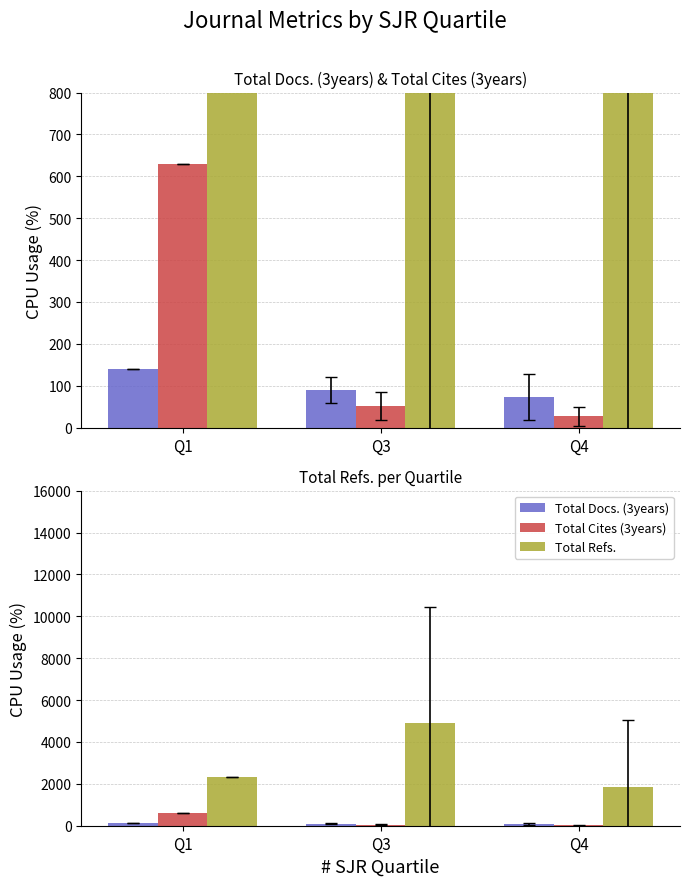

True or false: Total Docs. (3years) has a value of 118.1 at Q4.

False